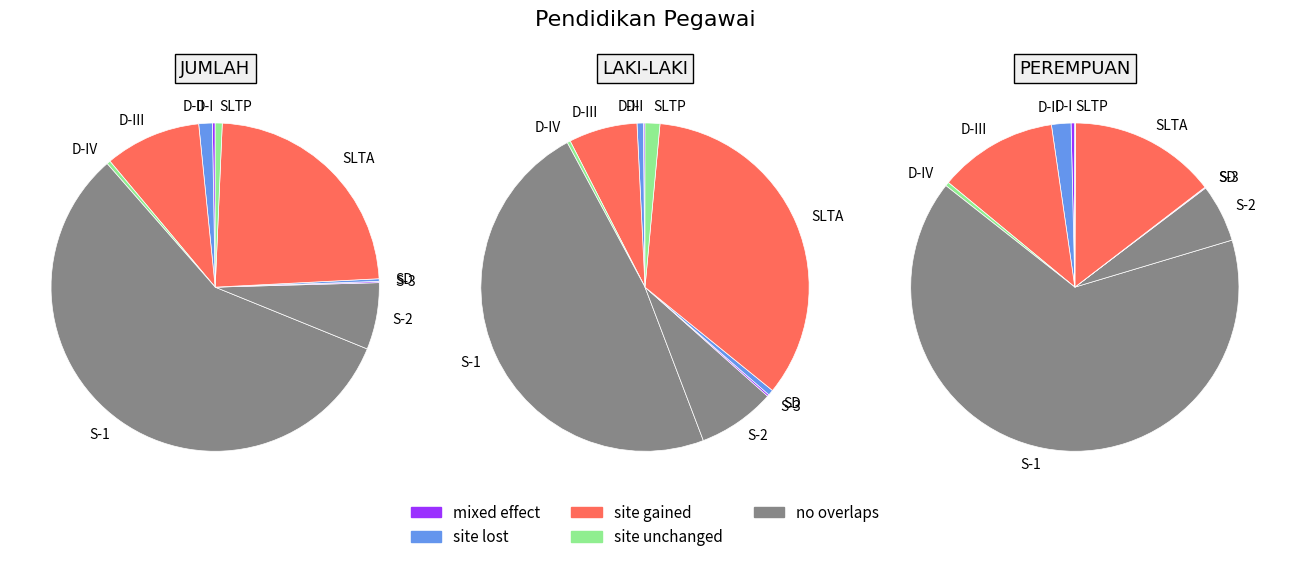

Count the number of slices in the pie.

10